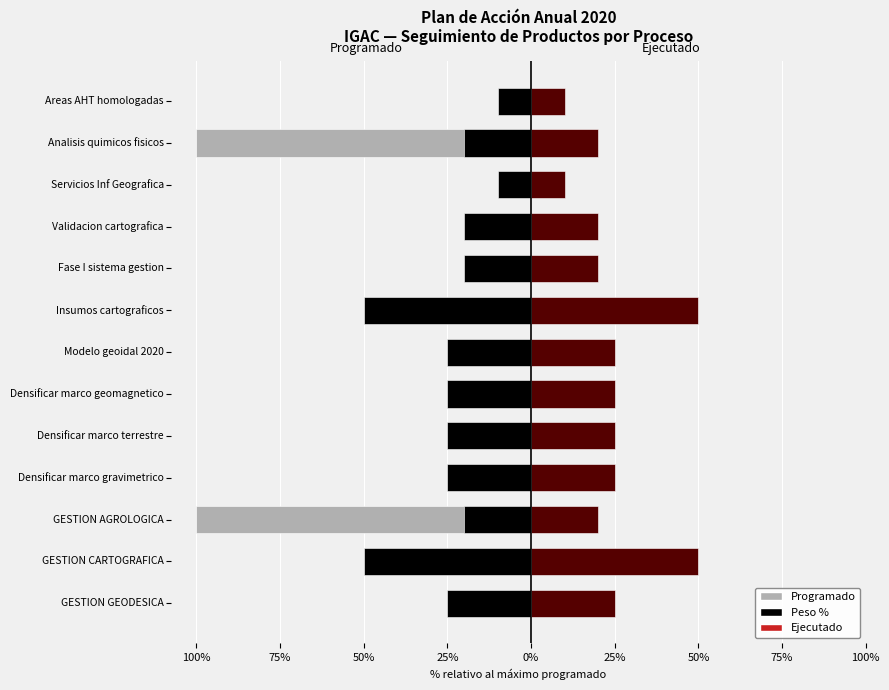

What is the difference between the highest and lowest values at 25%?

50.0